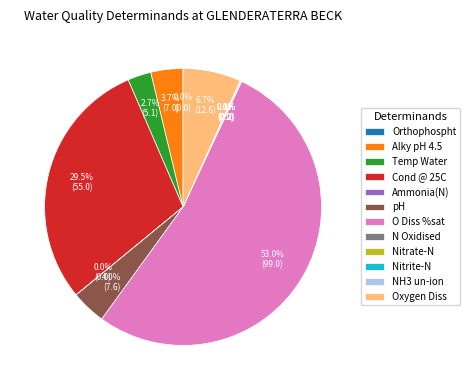

What is the majority slice?

O Diss %sat